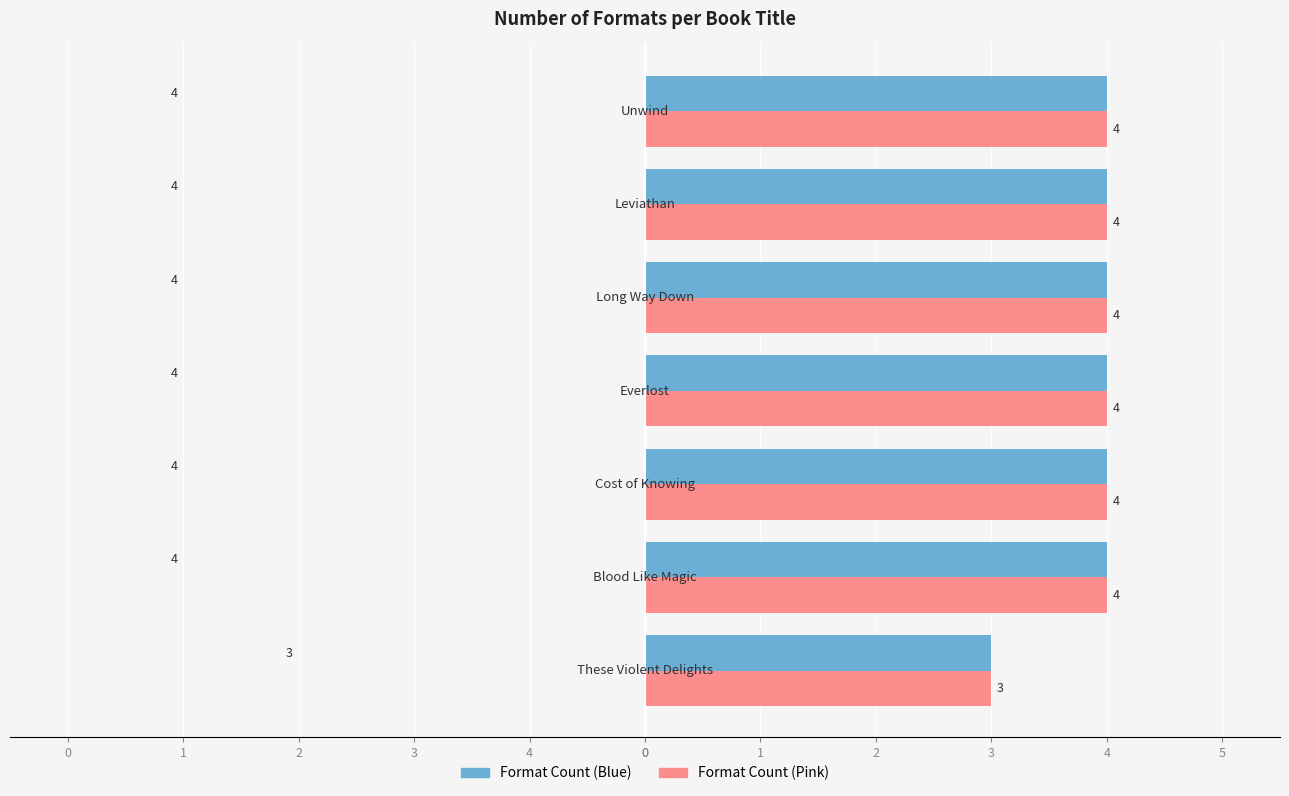

Are the bars grouped side by side (vs. stacked)?

Yes